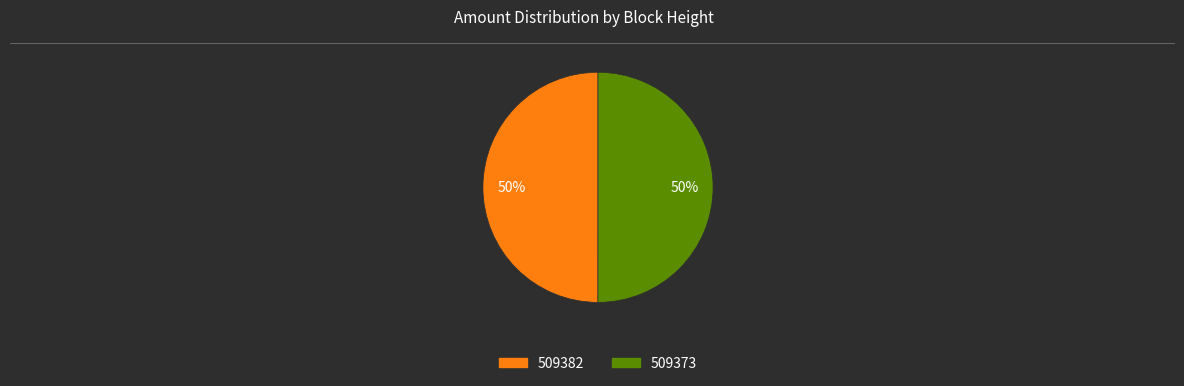

The 509373 slice represents 50% of the pie. True or false?

True